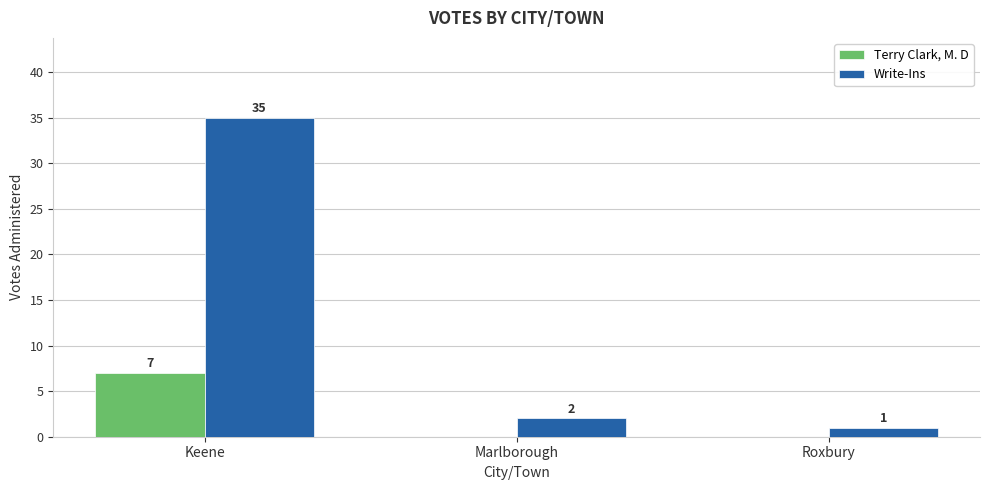

Are the bars grouped side by side (vs. stacked)?

Yes